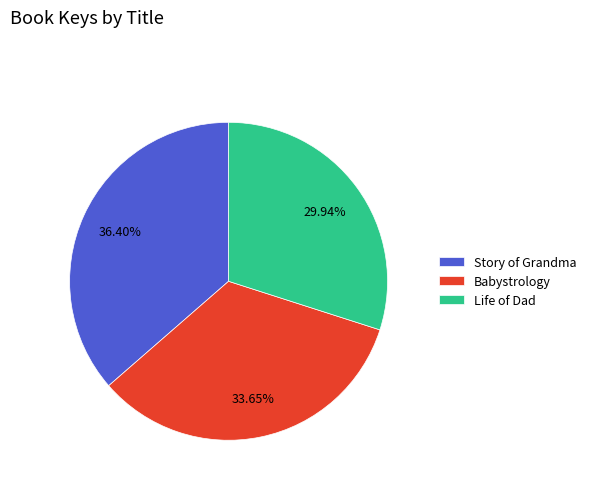

To the nearest percent, what percentage of the pie is Life of Dad?

30%